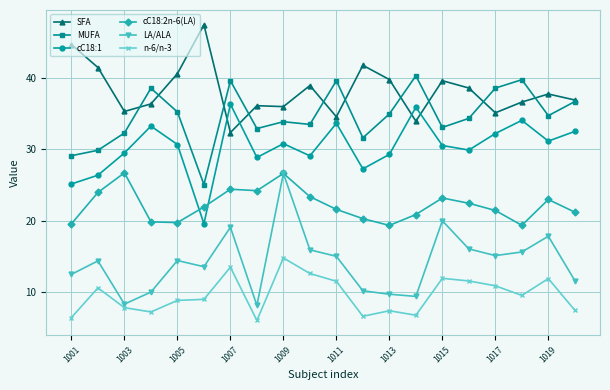

Does the chart have visible grid lines?

Yes